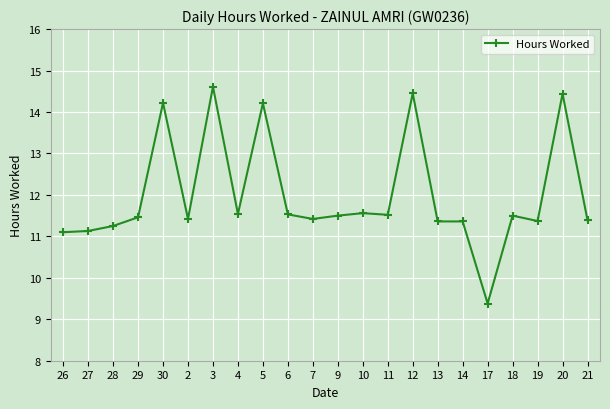

Is it true that the value at 13 is 11.4?

True